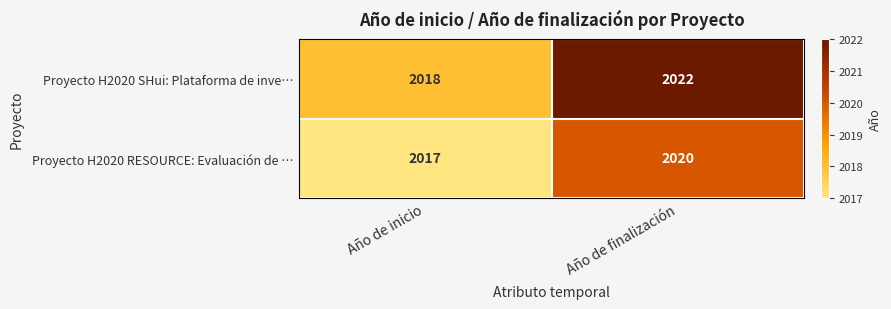

Which label corresponds to the largest value in the chart?

Año de finalización